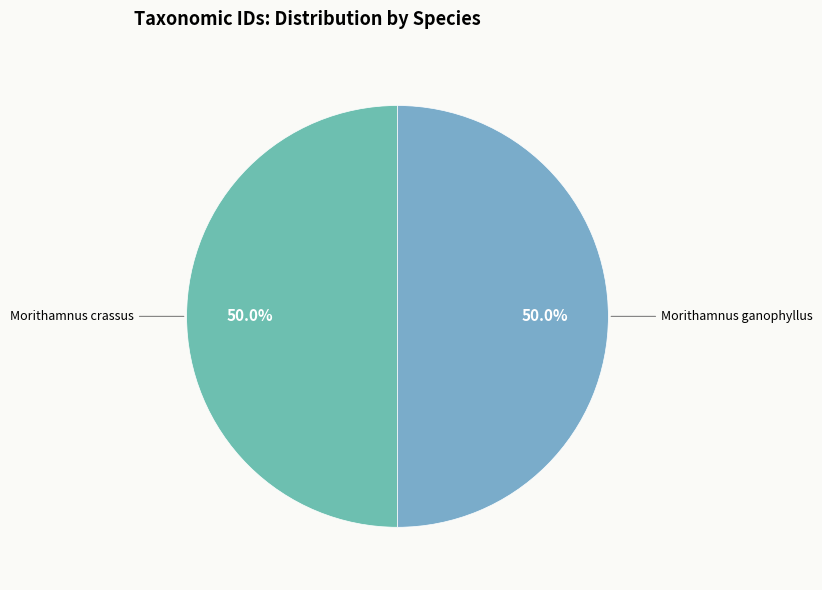

How many segments does this pie chart have?

2